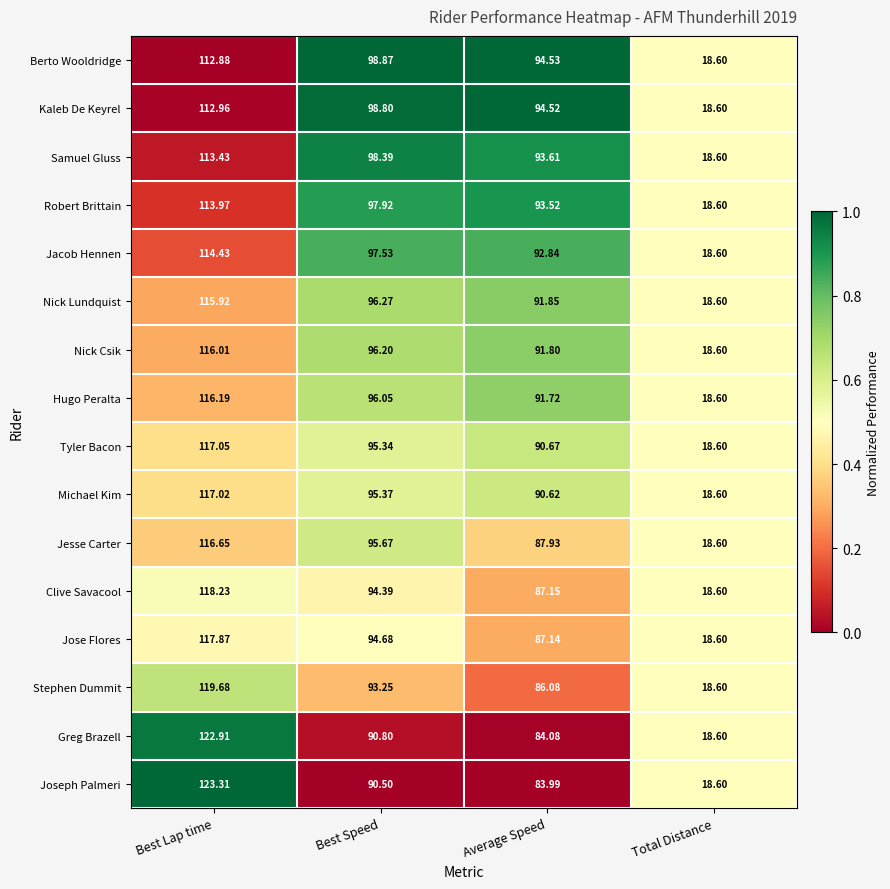

Which category has the lowest value in the Hugo Peralta series?

Total Distance